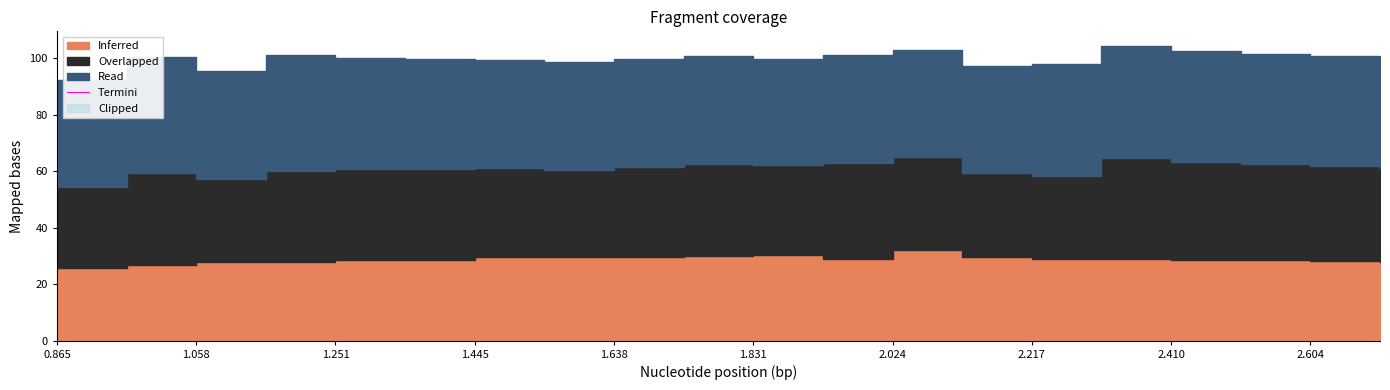

What is the label of the 17th point from the left?

2.410